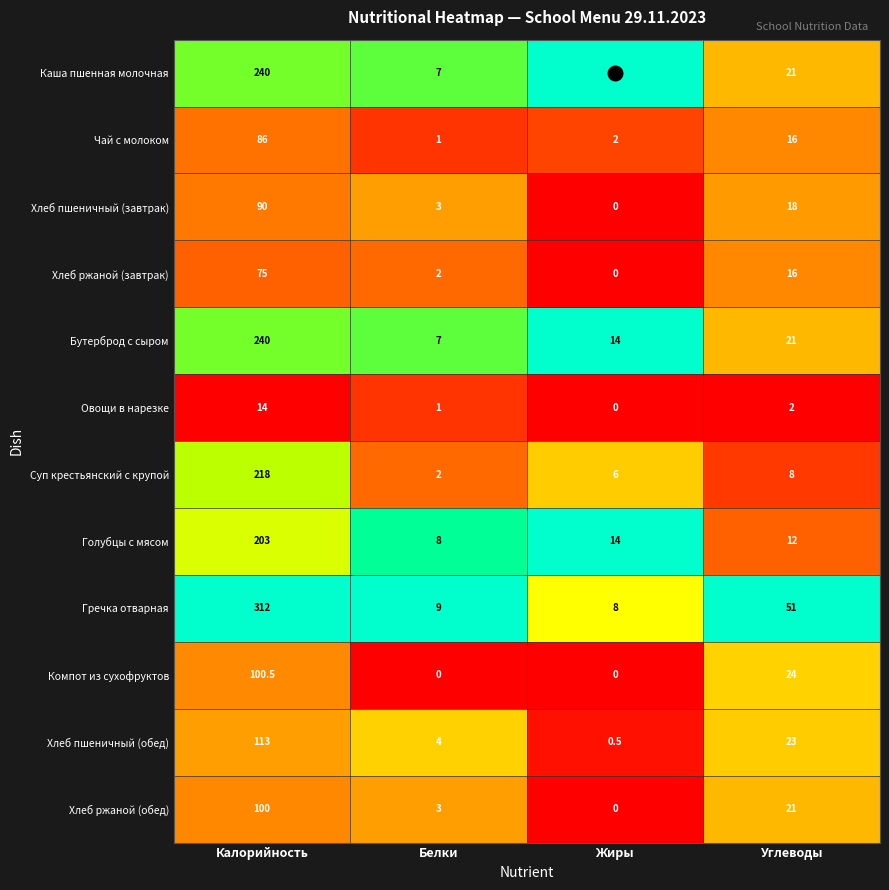

What is the average value of the Компот из сухофруктов series?

31.1